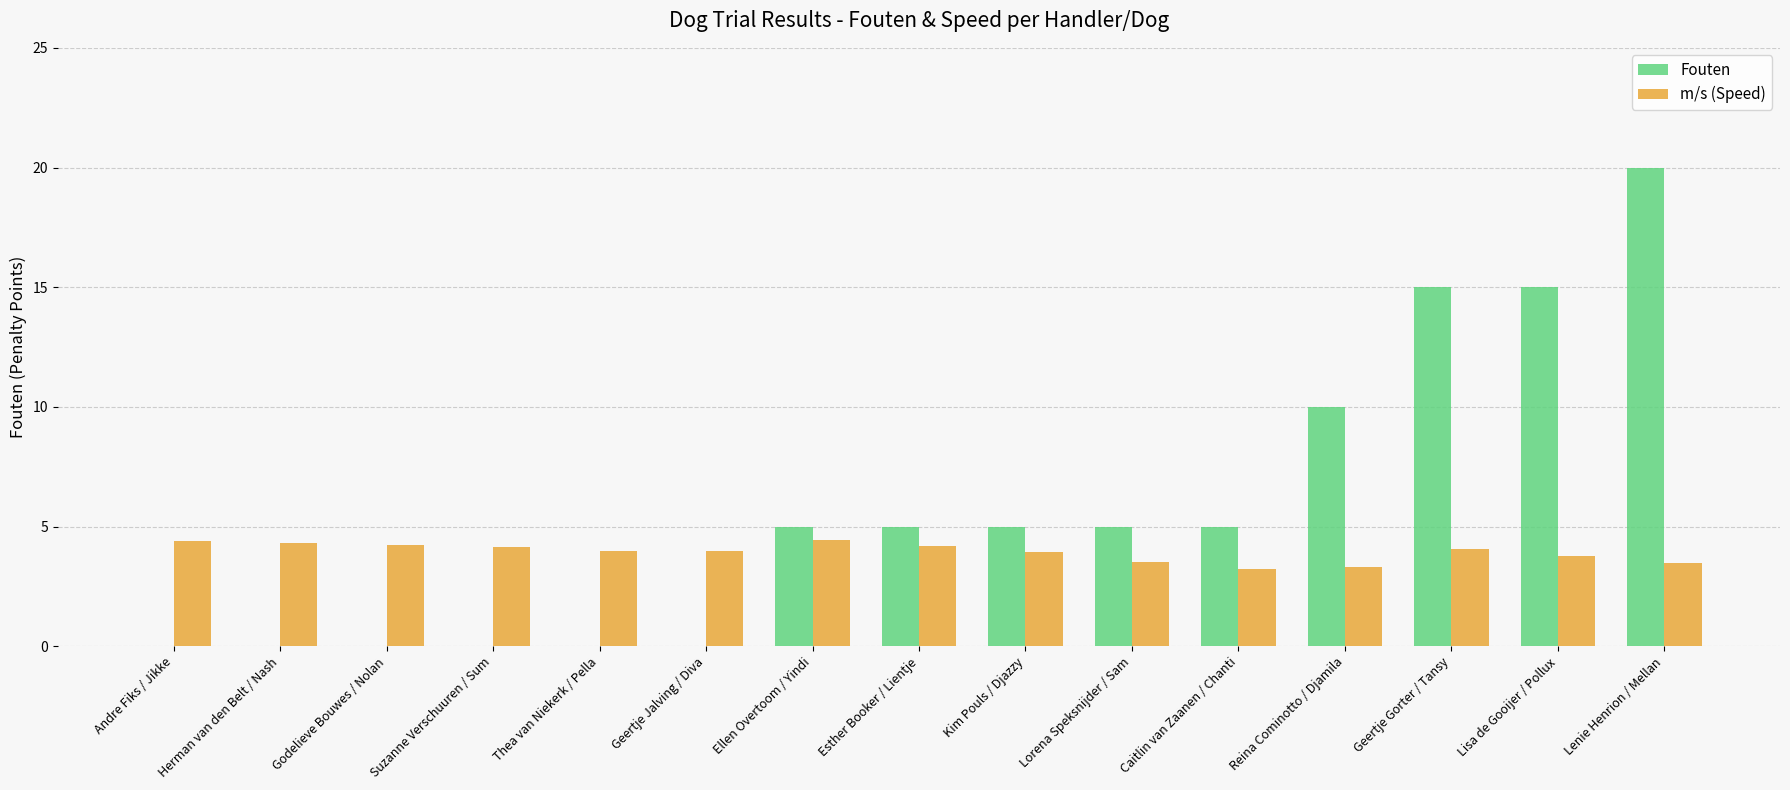

The value of Fouten at Lenie Henrion / Mellan is 20.0. True or false?

True